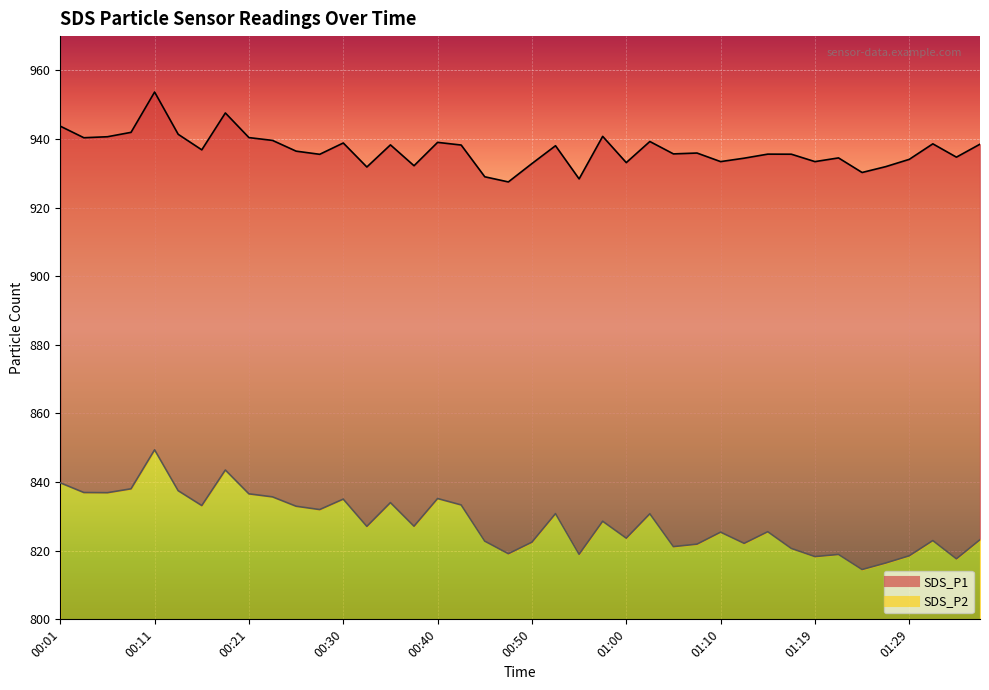

Is the value of SDS_P1 line at 10 greater than the value of SDS_P2 line at 00:50?

Yes